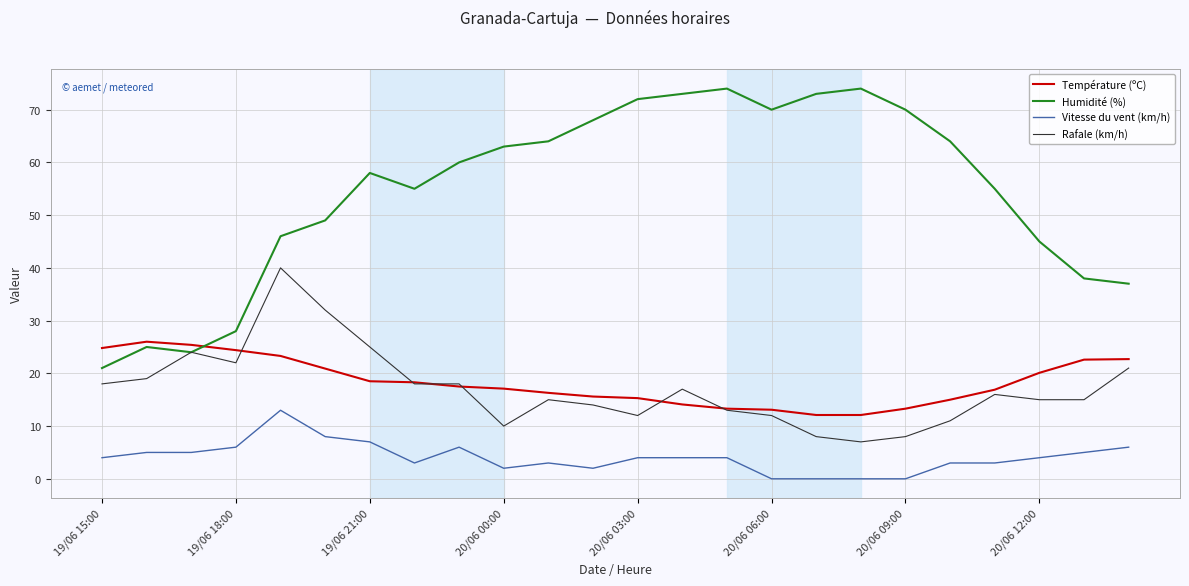

Which series has the largest total across all categories?

Humidité (%)